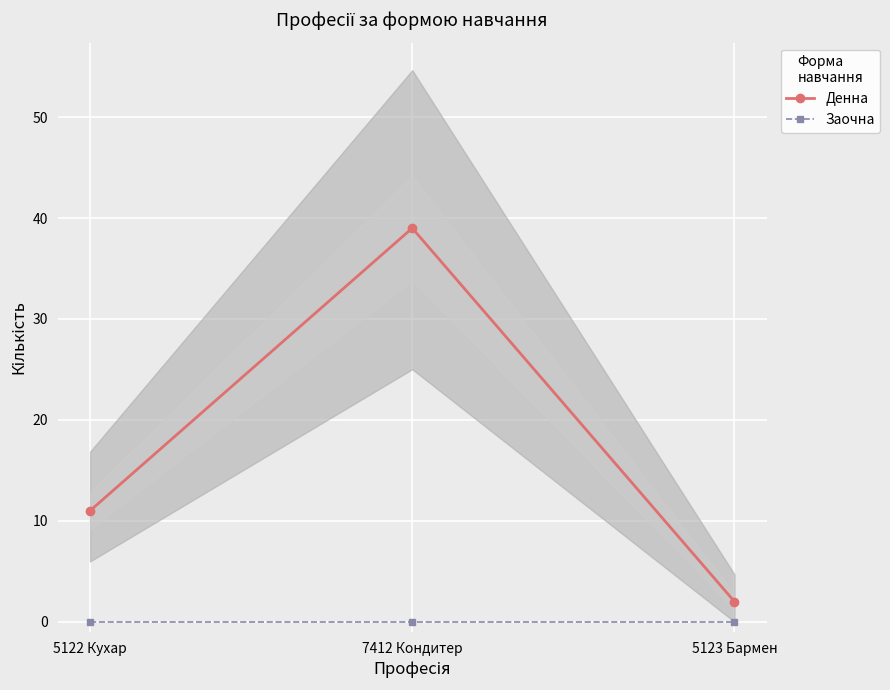

What is the label of the 3rd point from the right?

5122 Кухар